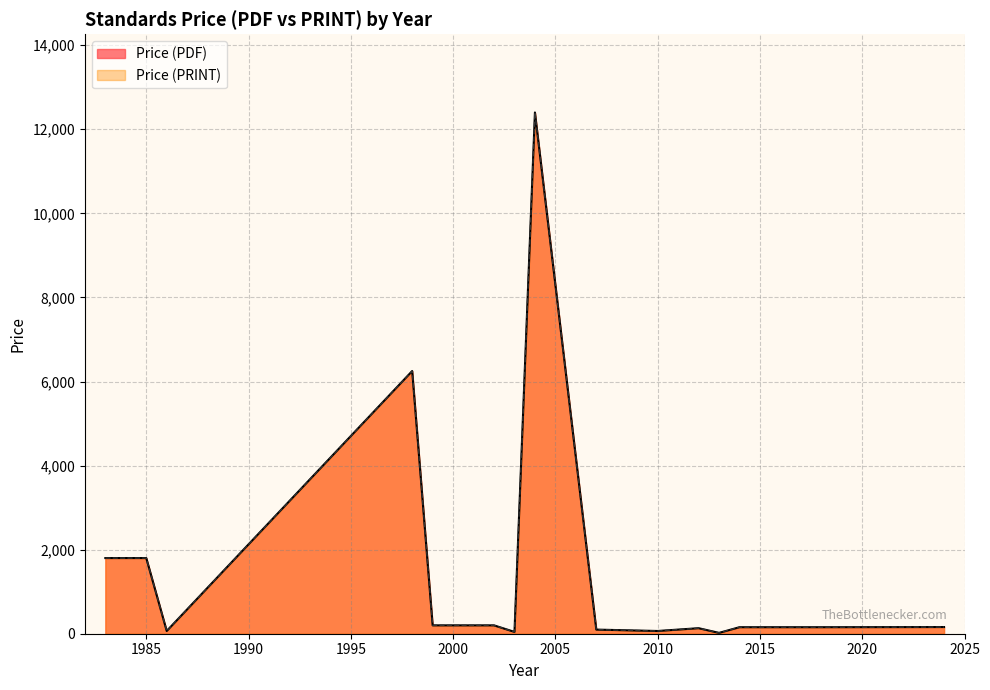

True or false: Price (PDF) has more than 1 interior local peaks.

True